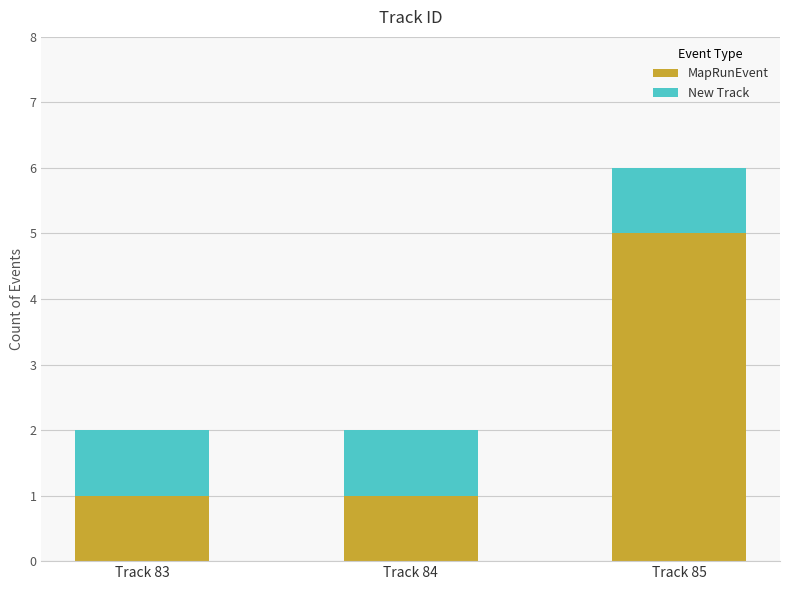

Reading left to right, transcribe the values for MapRunEvent.

1	1	5